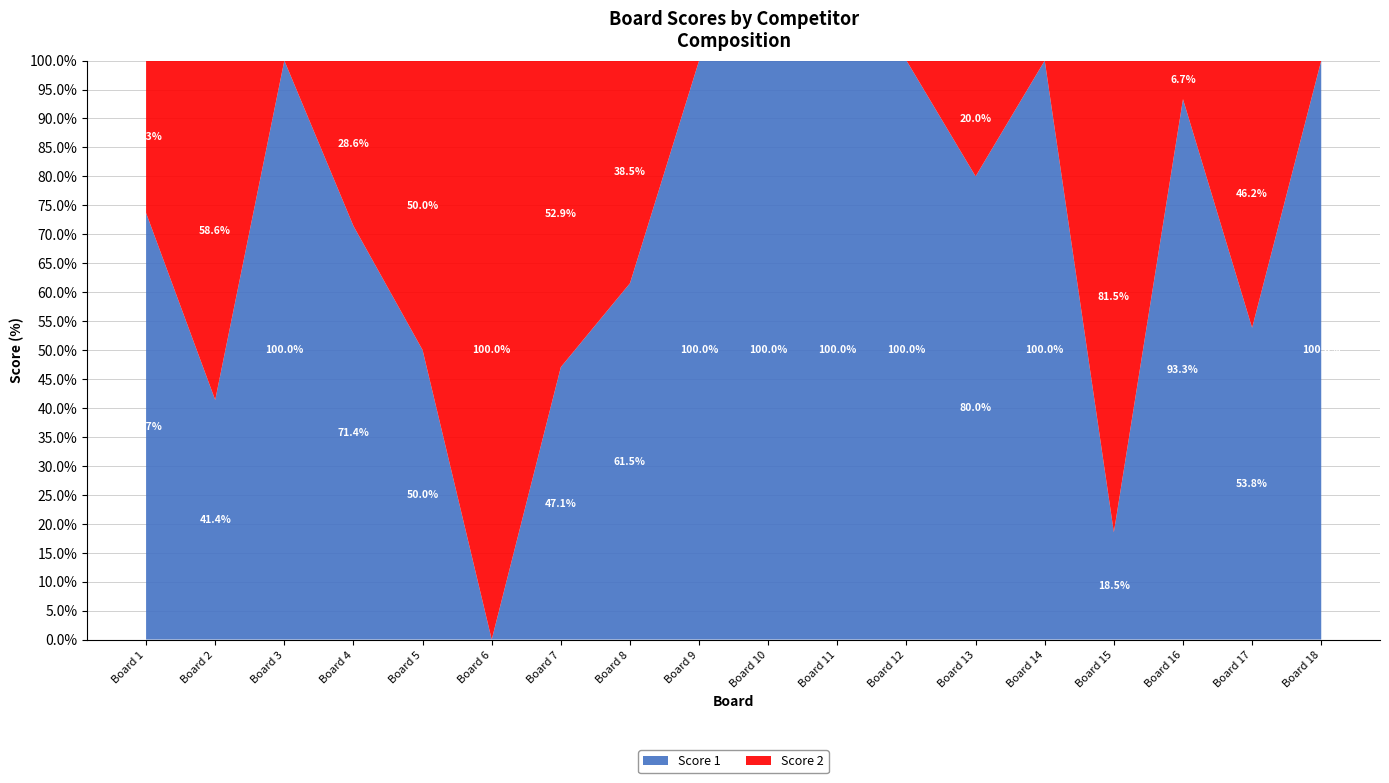

Reading right to left, transcribe all the data shown in this chart.

Score 1: 18=25	17=7	16=14	15=5	14=15	13=20	12=25	11=25	10=25	9=25	8=16	7=16	6=0	5=10	4=25	3=25	2=12	1=14
Score 2: 18=0	17=6	16=1	15=22	14=0	13=5	12=0	11=0	10=0	9=0	8=10	7=18	6=25	5=10	4=10	3=0	2=17	1=5